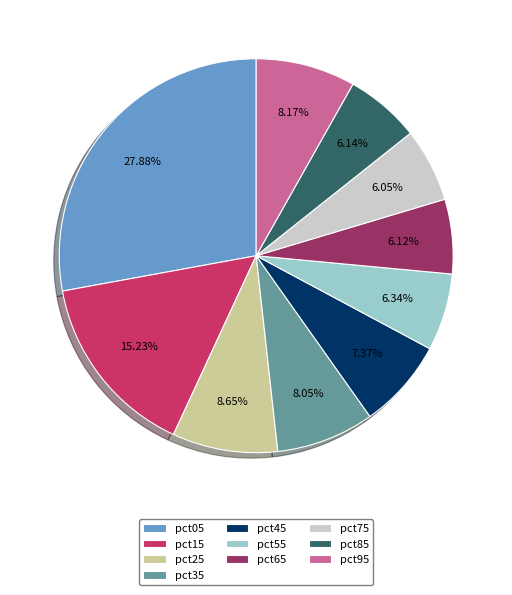

Between pct05 and pct55, which is larger?

pct05